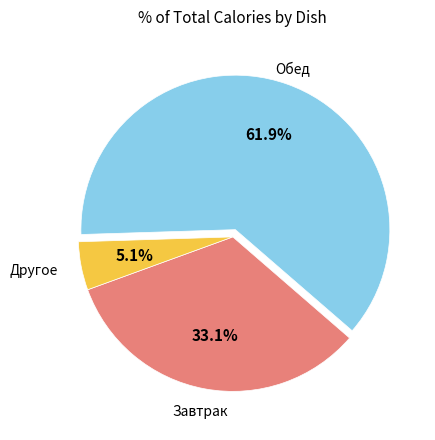

Does any single category account for the majority?

Yes